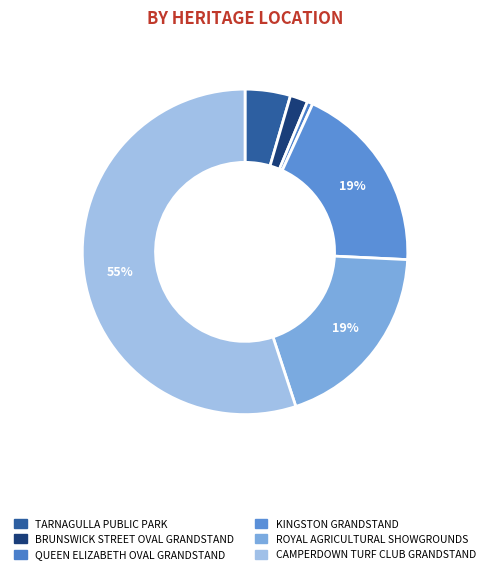

To the nearest percent, what percentage of the pie is QUEEN ELIZABETH OVAL GRANDSTAND?

1%